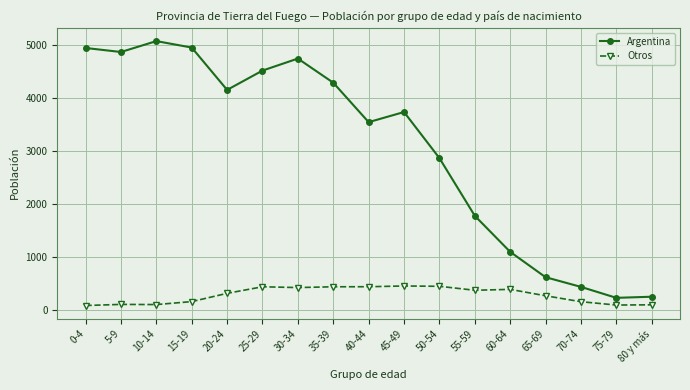

What is the minimum value for Argentina?

230